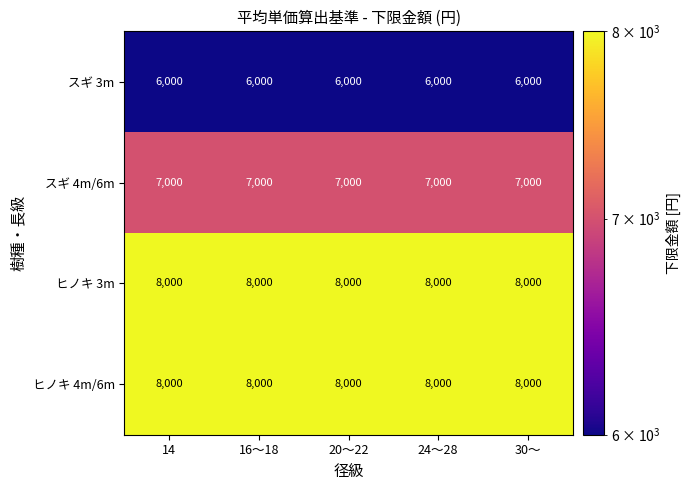

Count the number of categories in the chart.

5